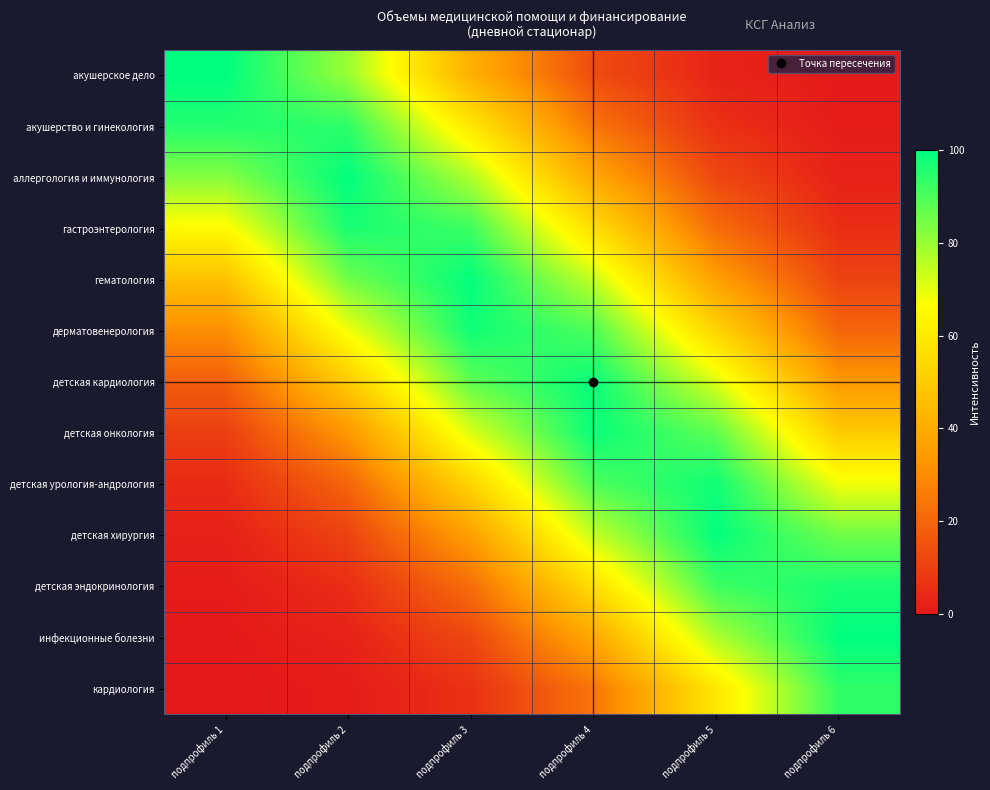

At which category is the sum across all series the highest?

подпрофиль 4